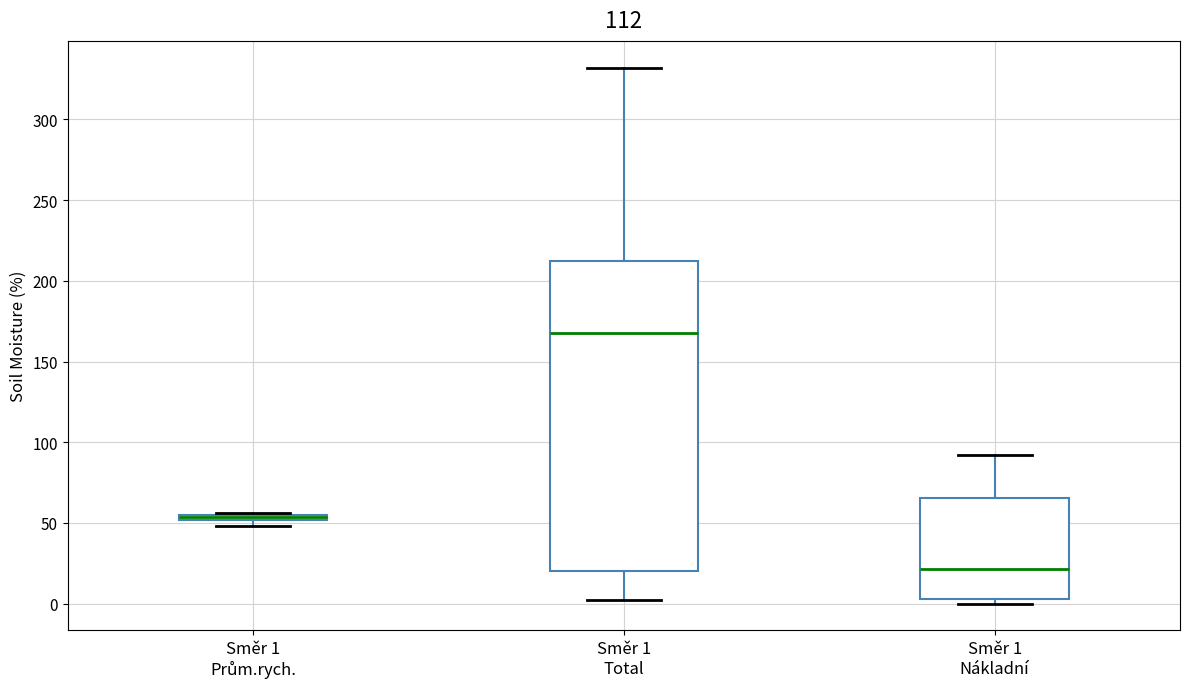

Which box is the tallest, from its lower edge to its upper edge?

Směr 1 Total